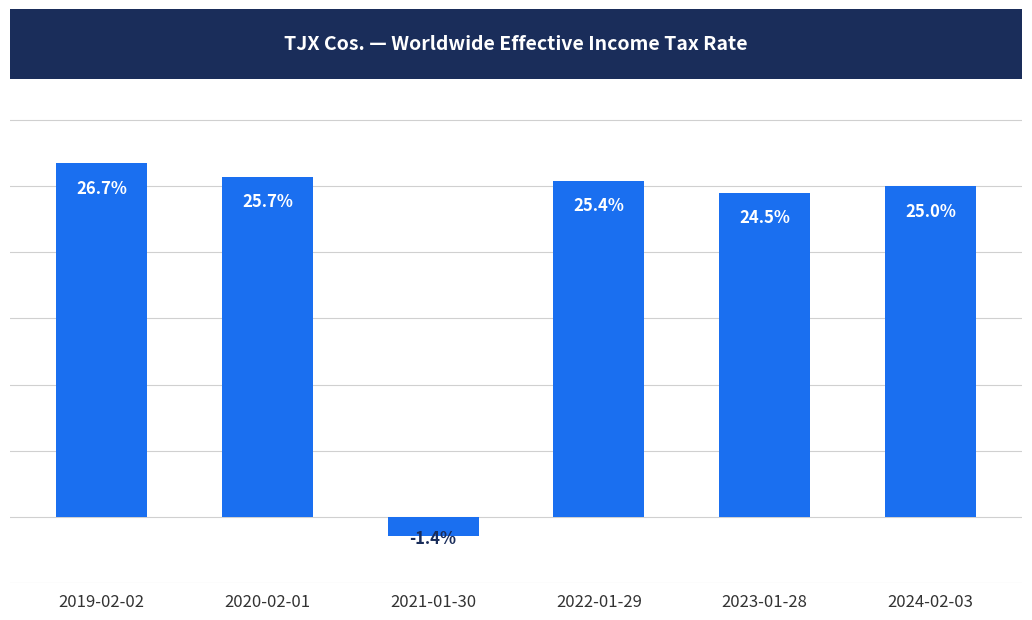

Are the bars horizontal?

No